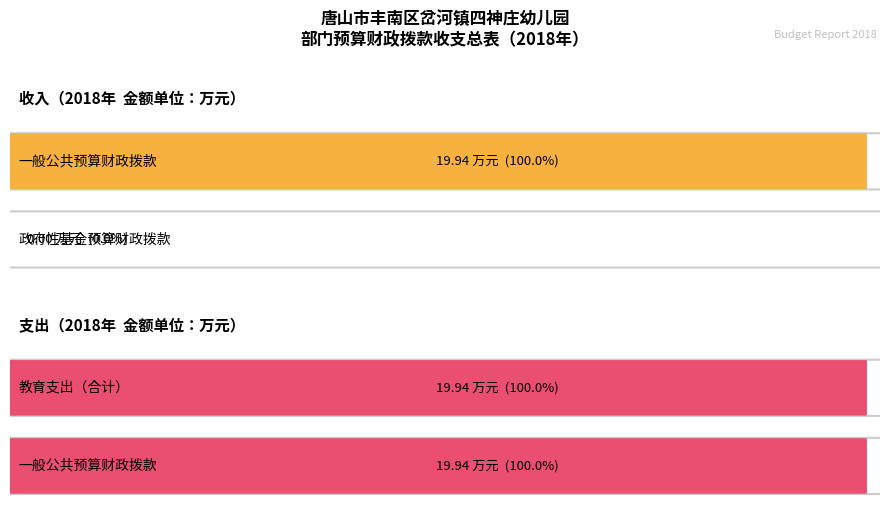

What is the highest value of the 合计 series?

19.9